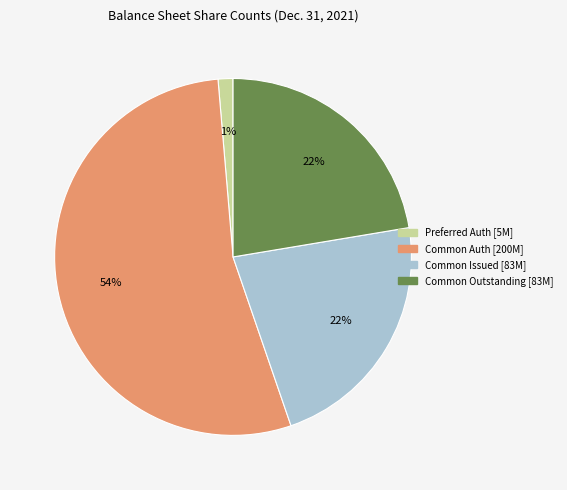

How many slices are in this pie chart?

4